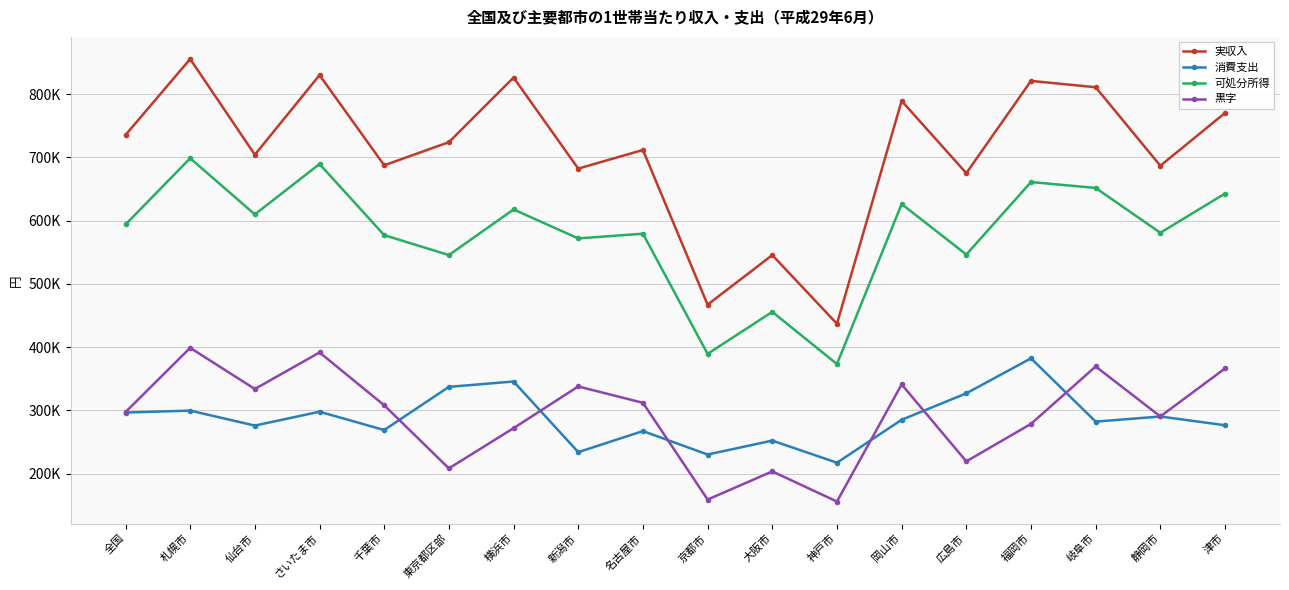

Is this an area chart (filled region under the line)?

No